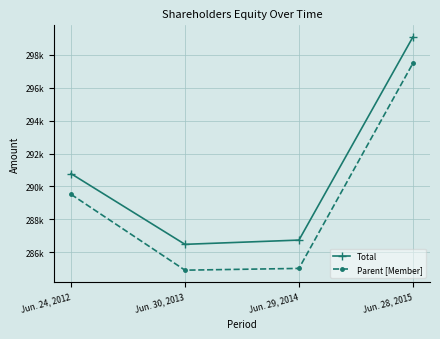

Is this an area chart (filled region under the line)?

No